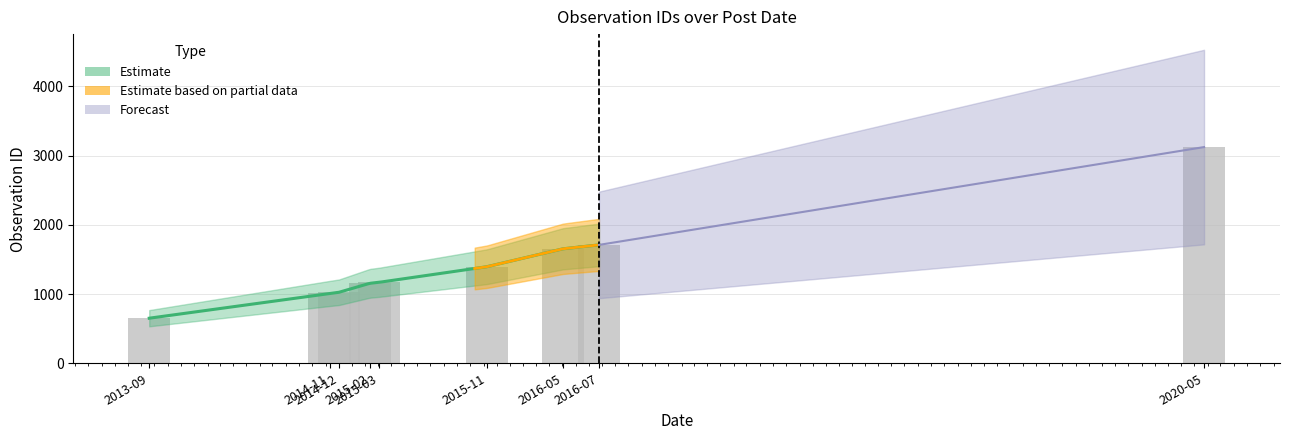

Reading right to left, transcribe all the data shown in this chart.

3123	1710	1654	1395	1170	1155	1026	1008	651